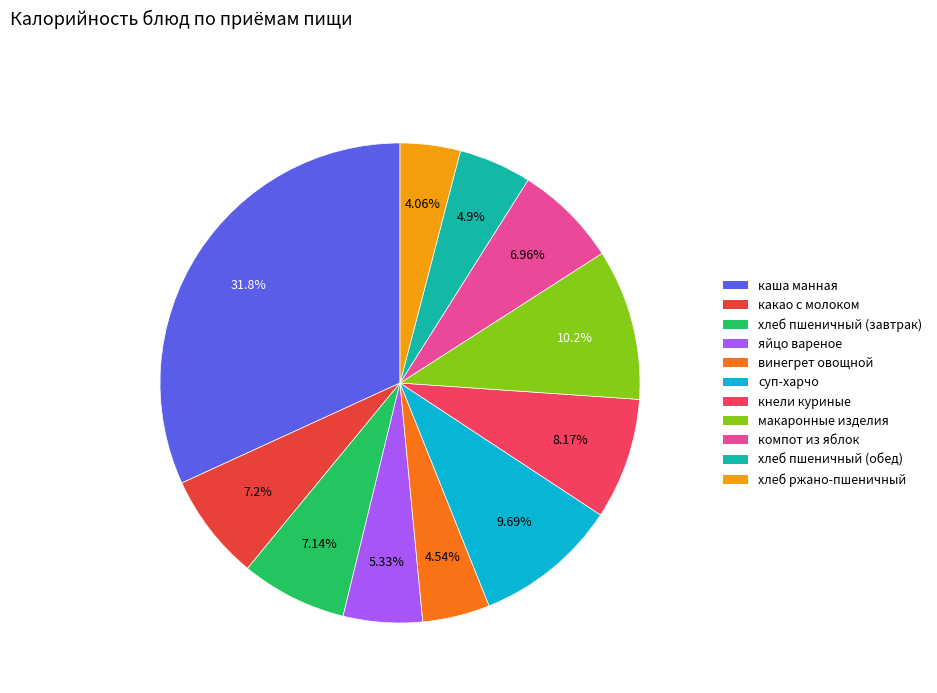

What percentage is NOT represented by хлеб ржано-пшеничный?

95.9%